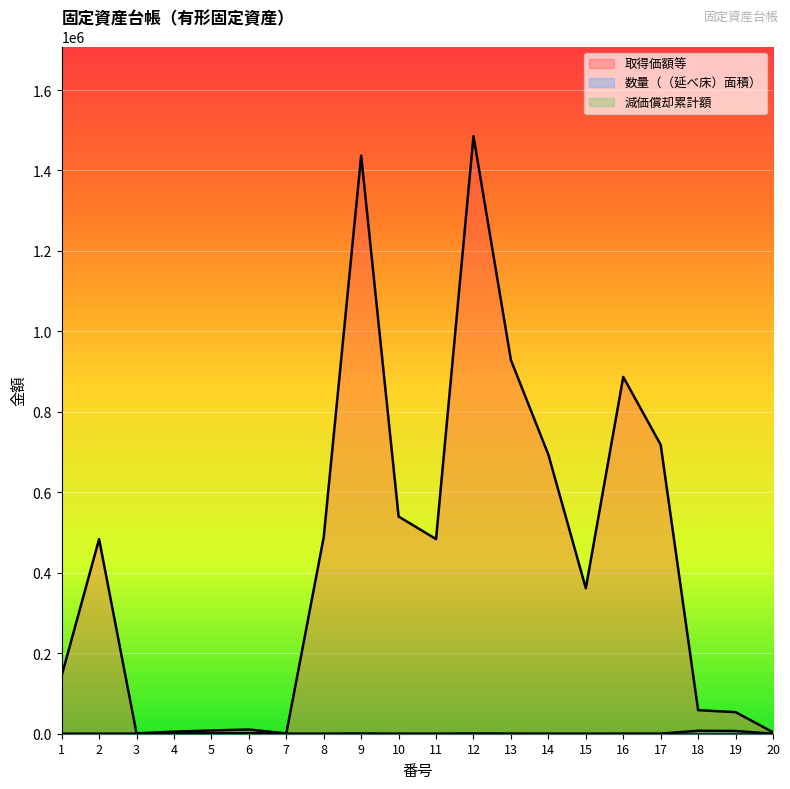

How many lines are shown in the chart?

3